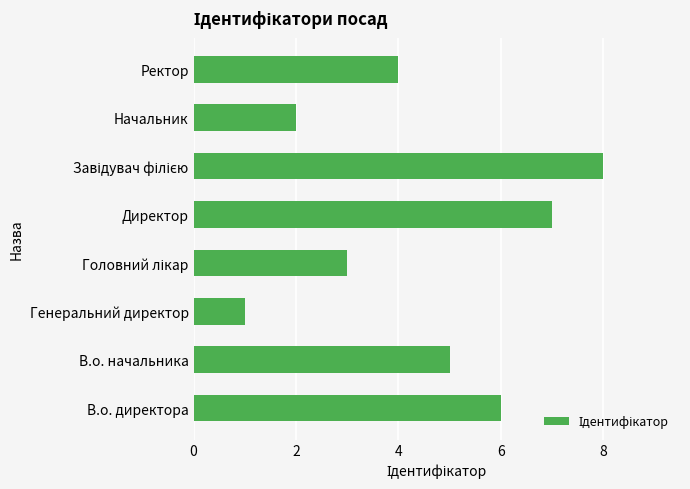

Does the chart contain any negative values?

No